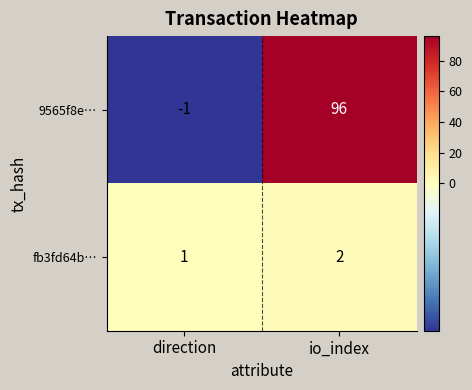

Which series has the largest total across all categories?

9565f8e…